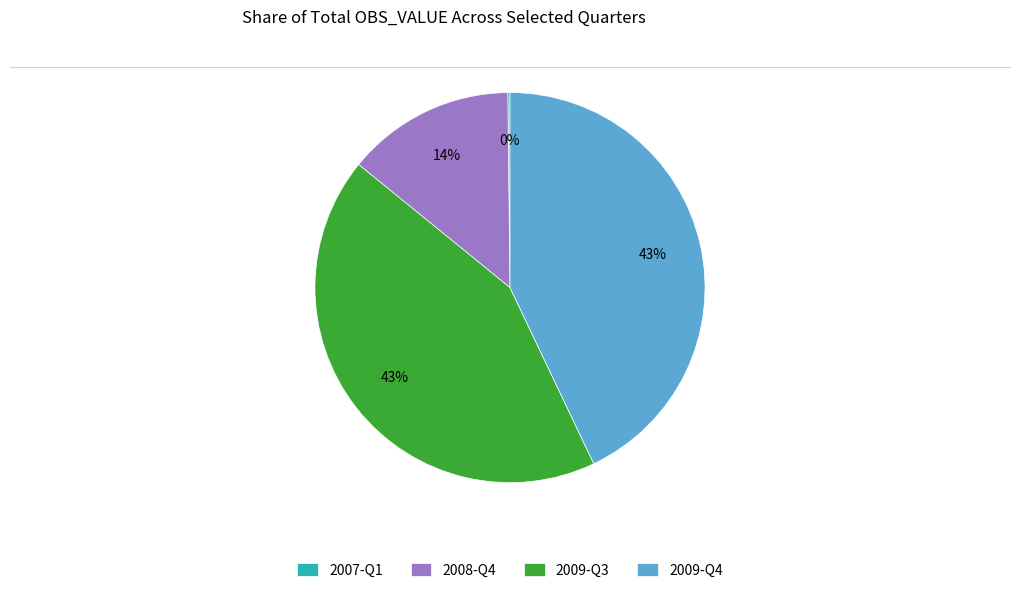

Do 2009-Q3 and 2008-Q4 together represent more than half of the pie?

Yes